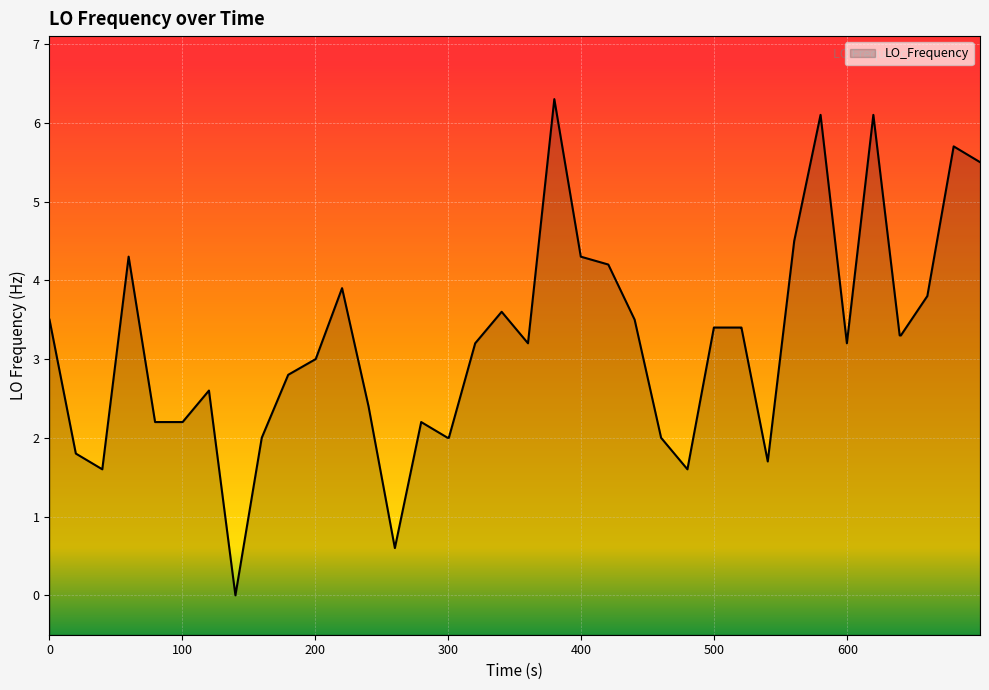

What is the sum of all values?

126.6